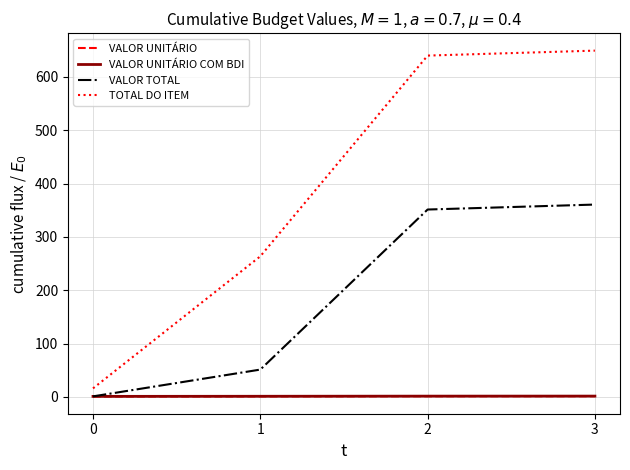

Is it true that VALOR UNITÁRIO equals 1.5 at 3?

True